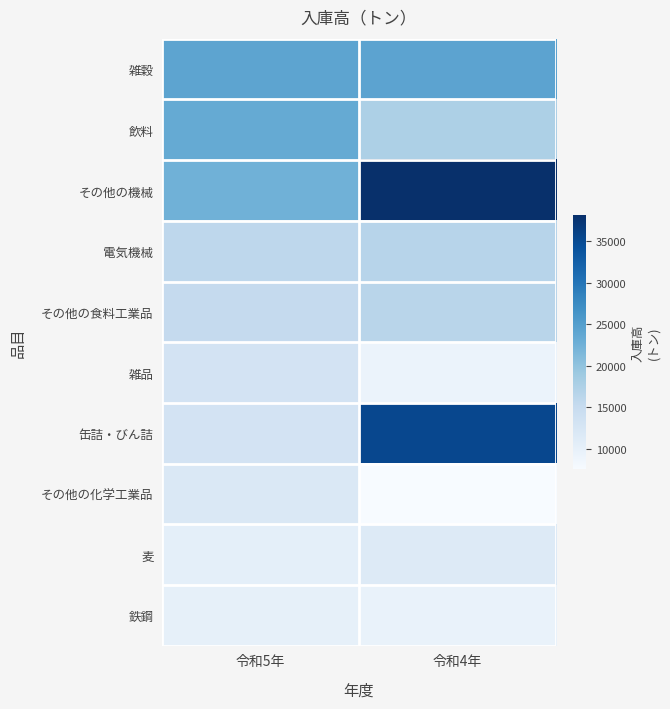

At which category is the sum across all series the highest?

令和4年